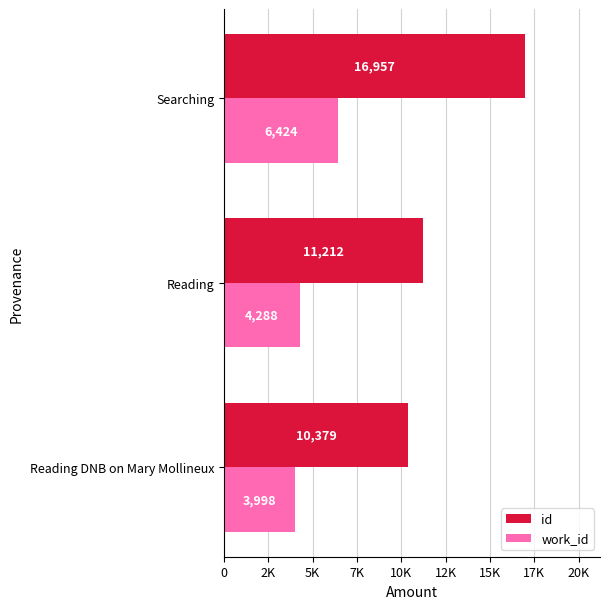

Which series has the largest total across all categories?

id